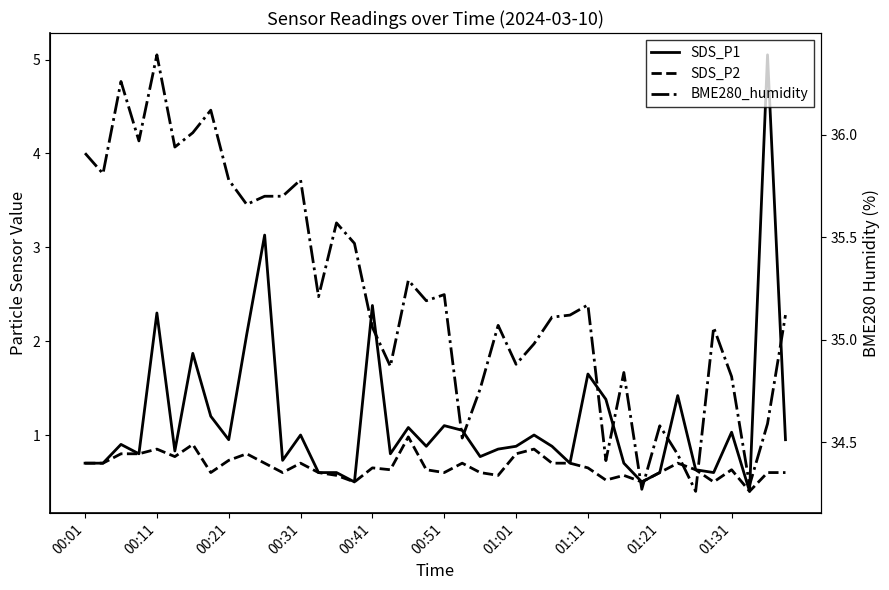

True or false: BME280_humidity and SDS_P2 cross at least once.

False